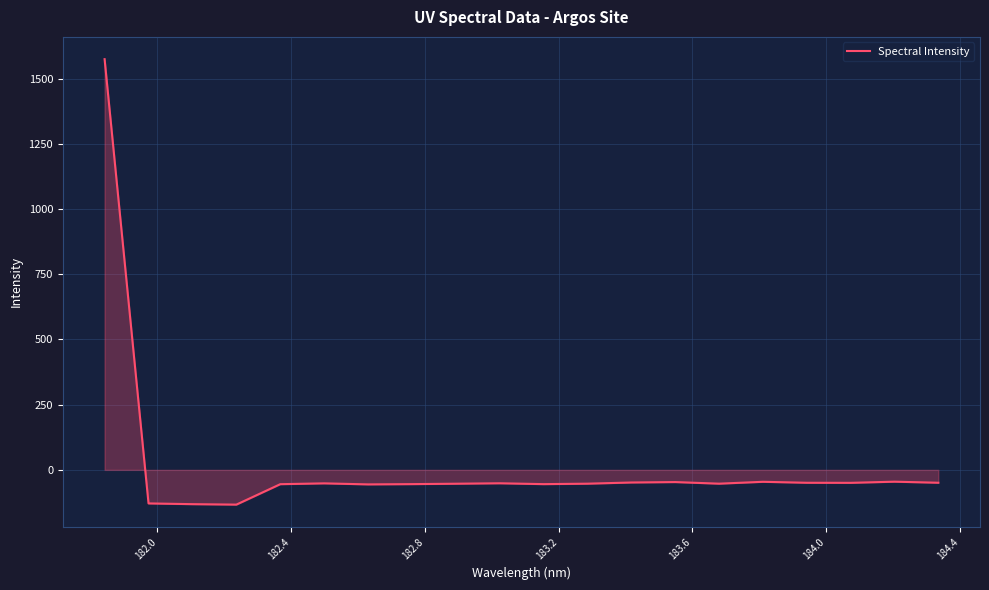

What is the difference between the second highest and second lowest values?

86.2